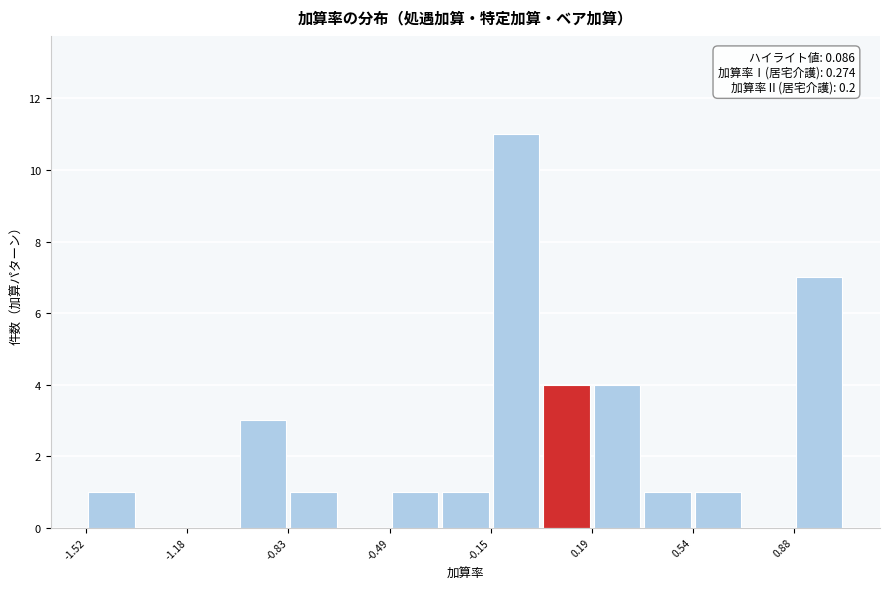

Around what value on the x-axis is the tallest bar? Give the approximate position of its centre, as read against the axis.

-0.05